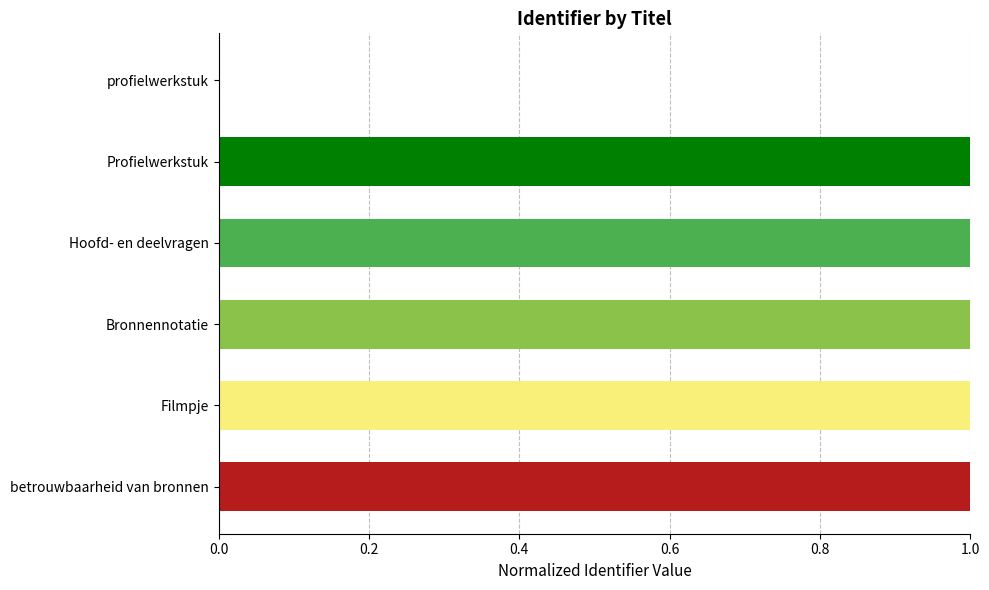

True or false: the data shows 1.0 at Filmpje.

True